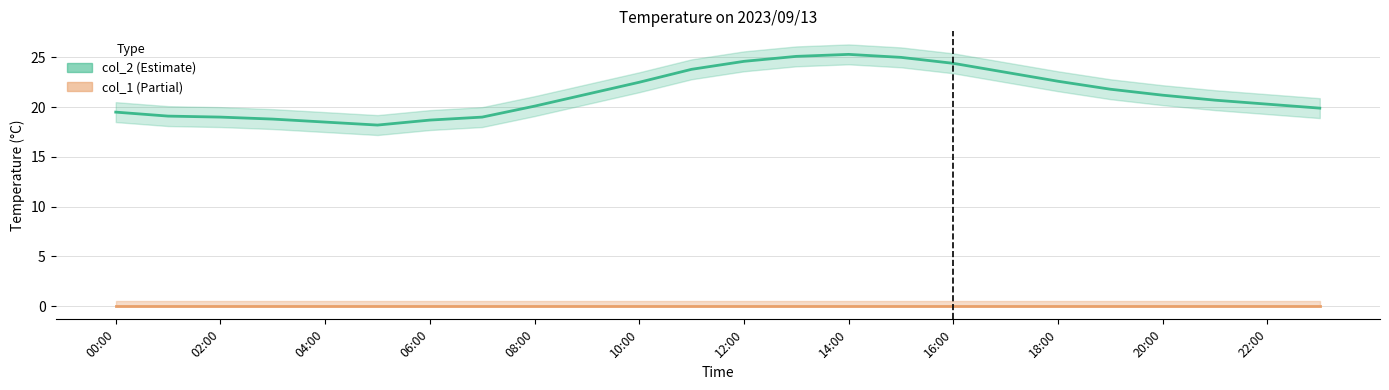

True or false: col_1 and col_2_upper intersect in this chart.

False